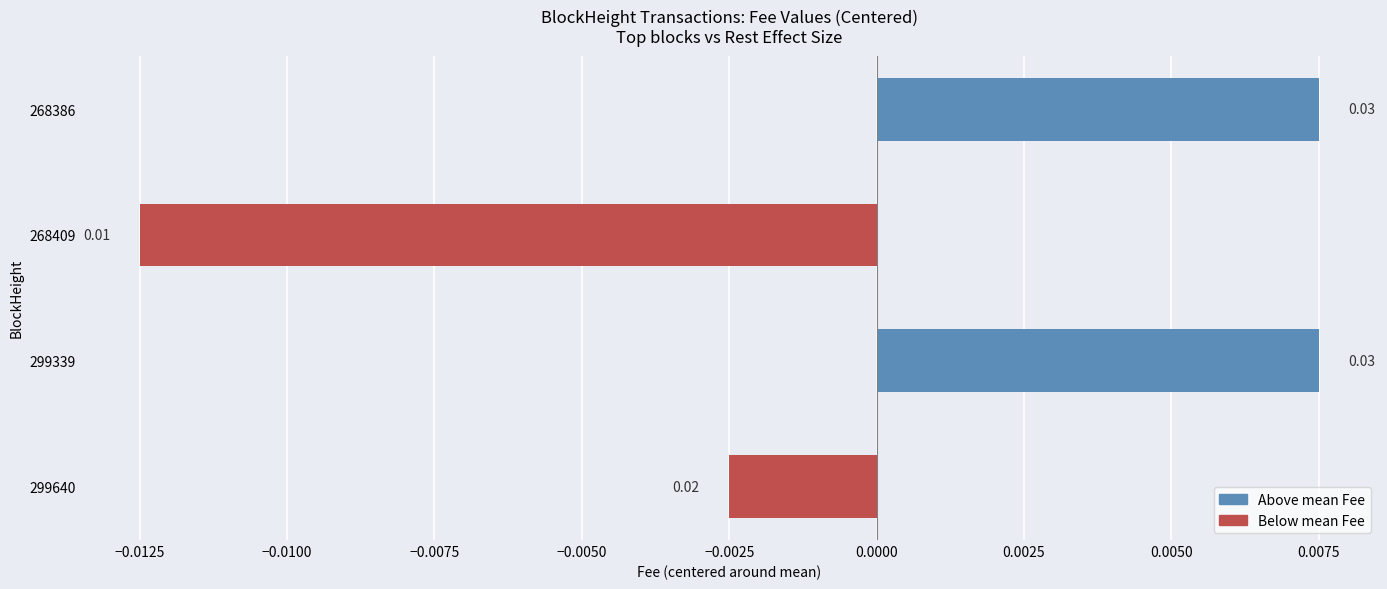

How many values are below zero?

2